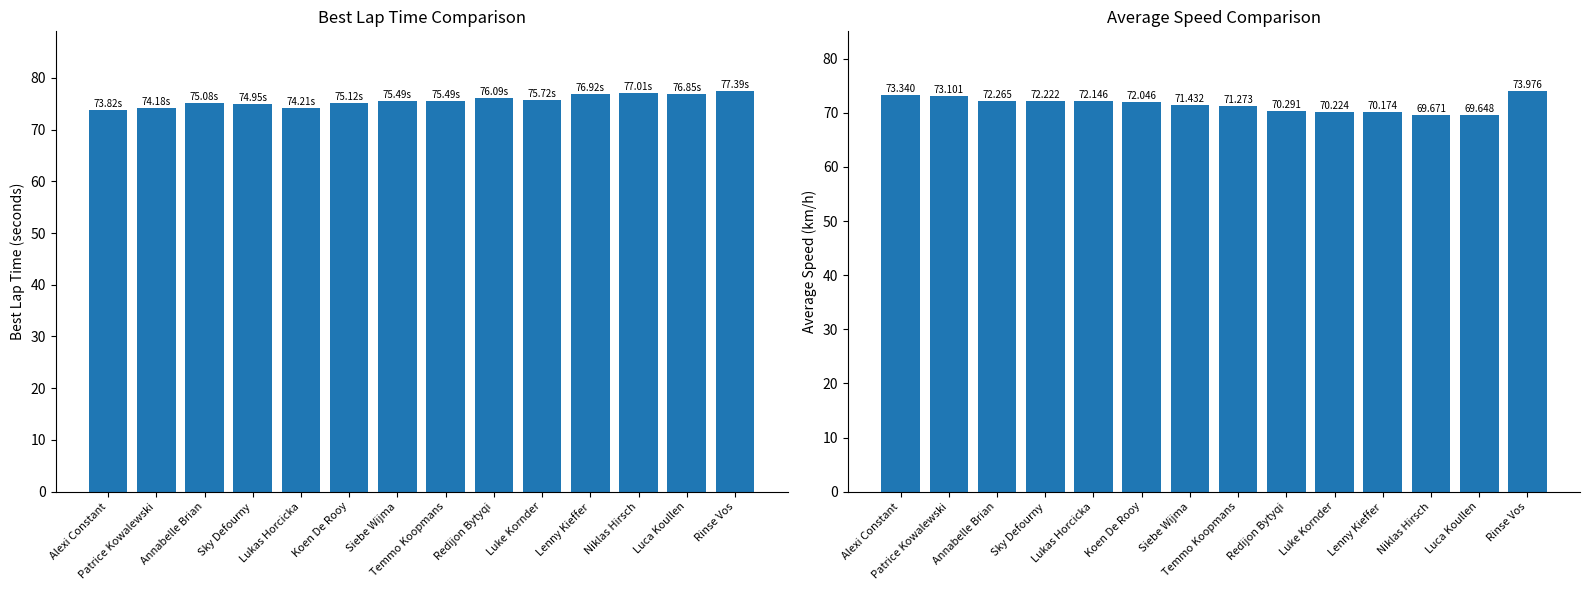

Which has a higher value, Redijon Bytyqi or Patrice Kowalewski?

Redijon Bytyqi